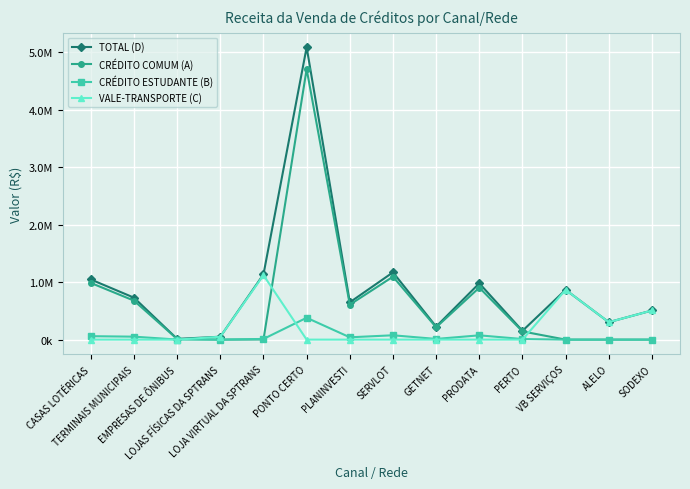

Which series has the widest spread of values?

TOTAL (D)